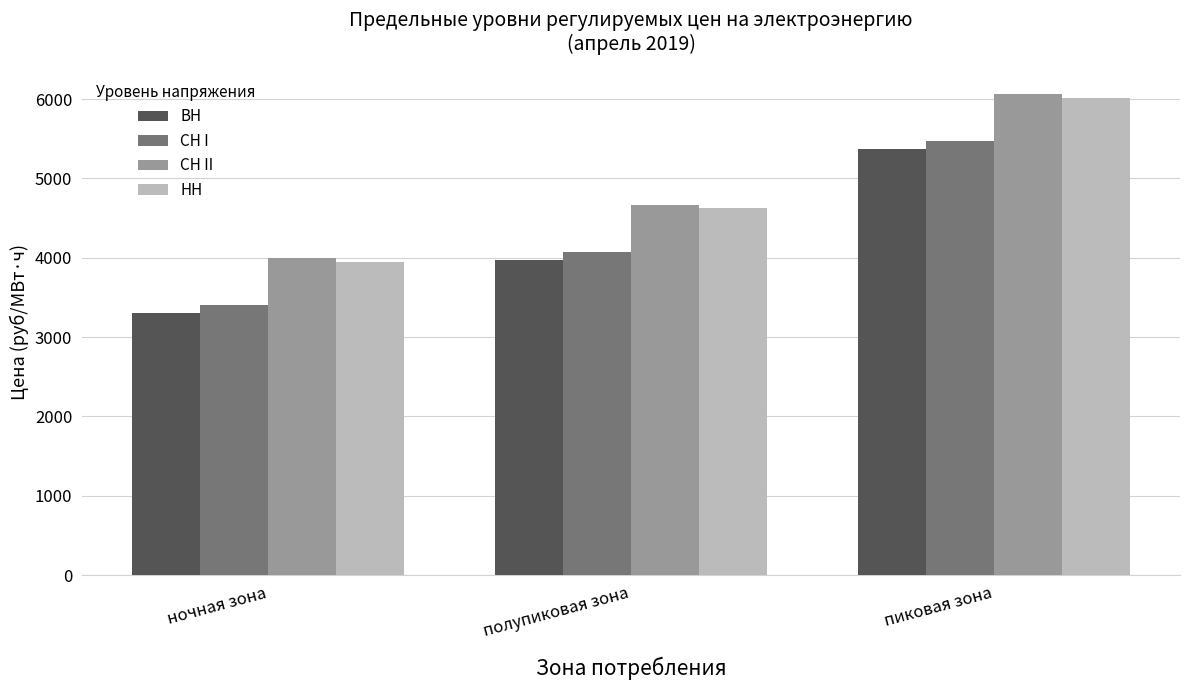

How many distinct data groups are displayed?

4